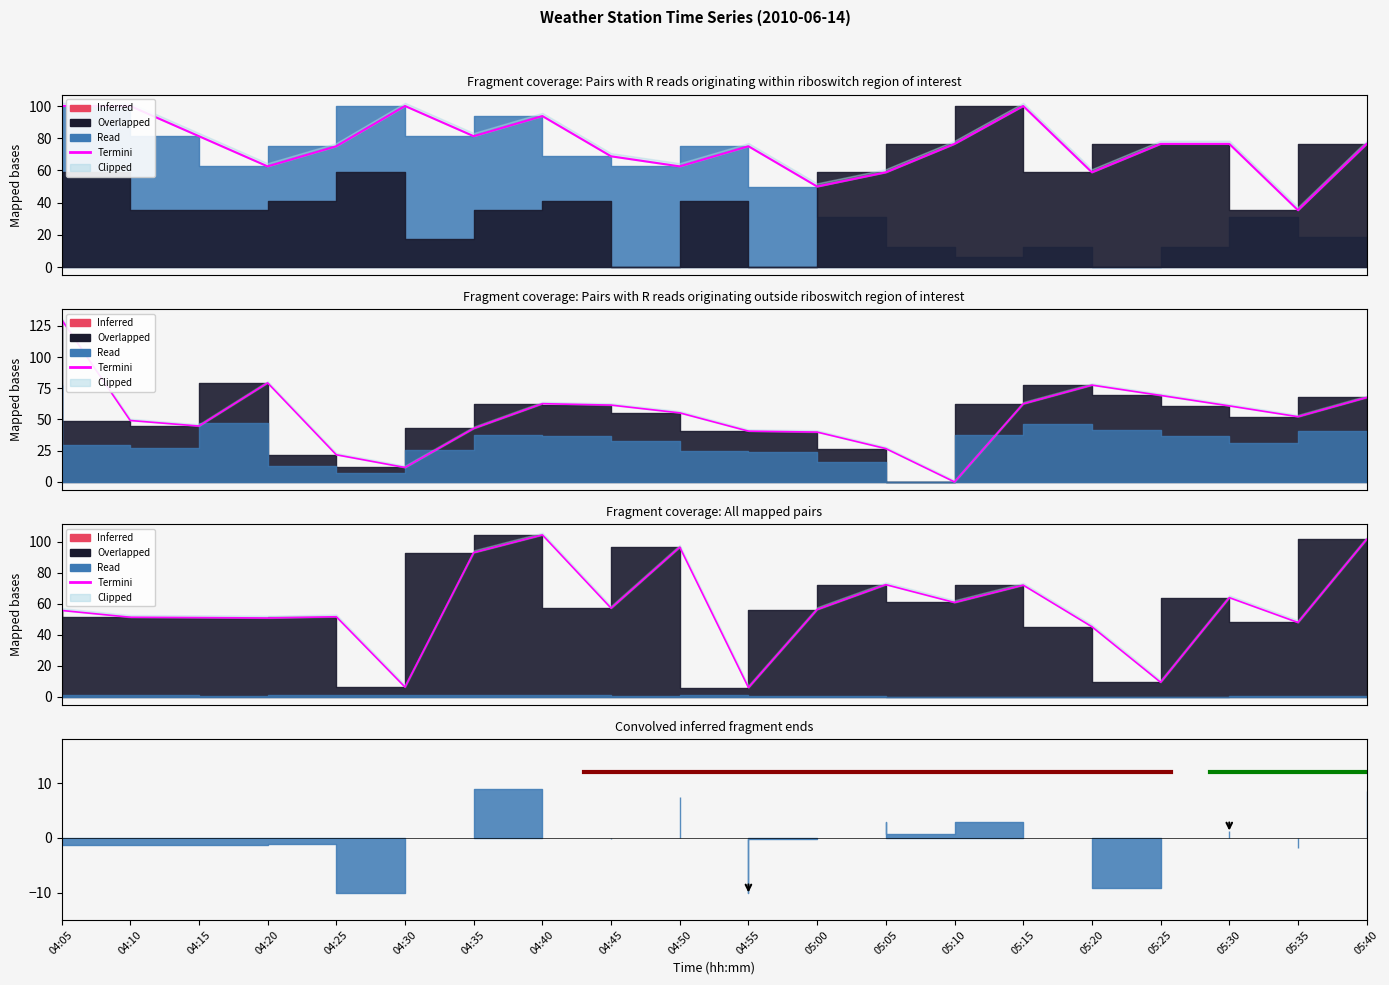

How many lines are shown in the chart?

1